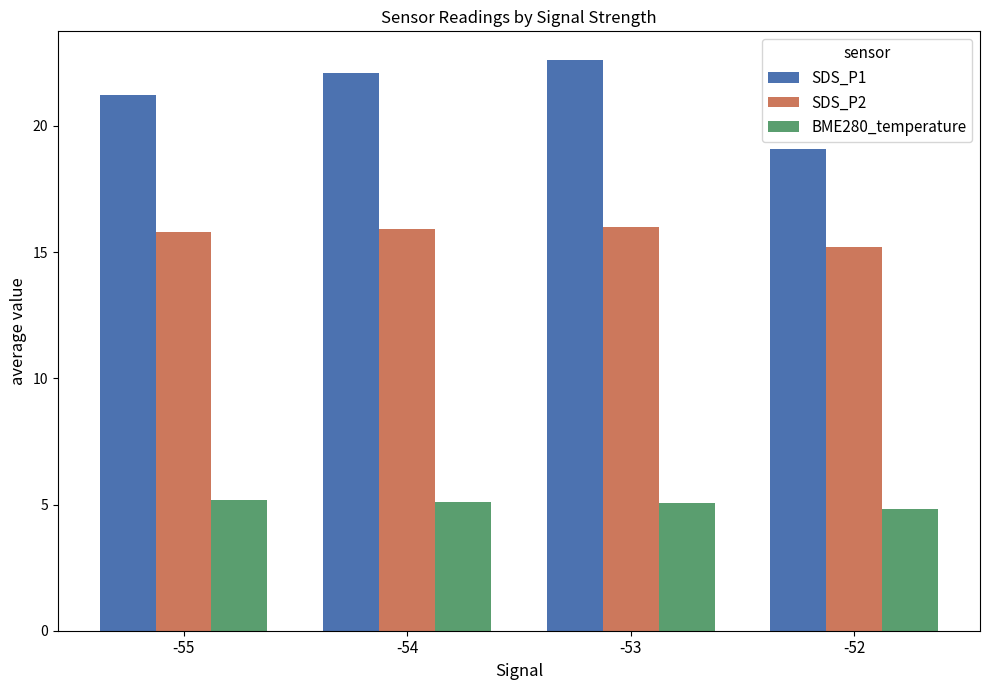

How many data points does each series have?

4